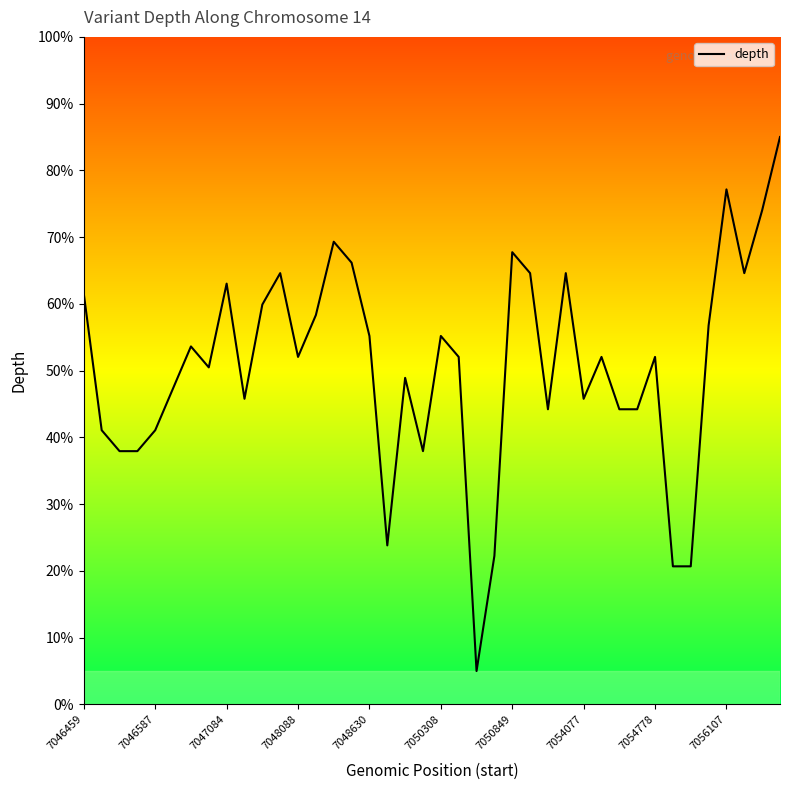

What is the average value?

50.7